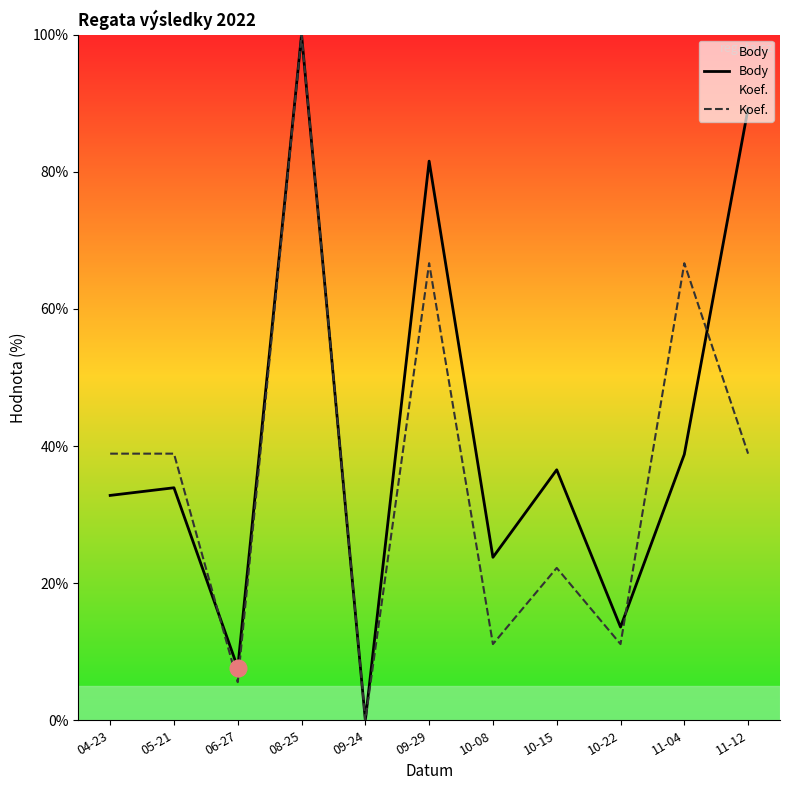

How many positive values does the Koef. series have?

10